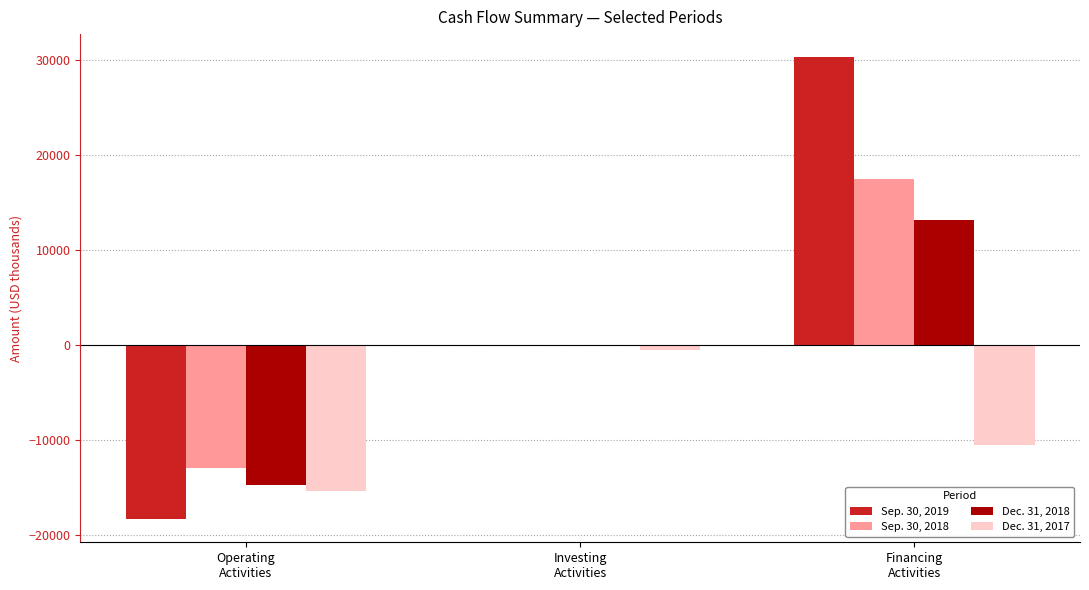

At which category is the sum across all series the highest?

Financing
Activities